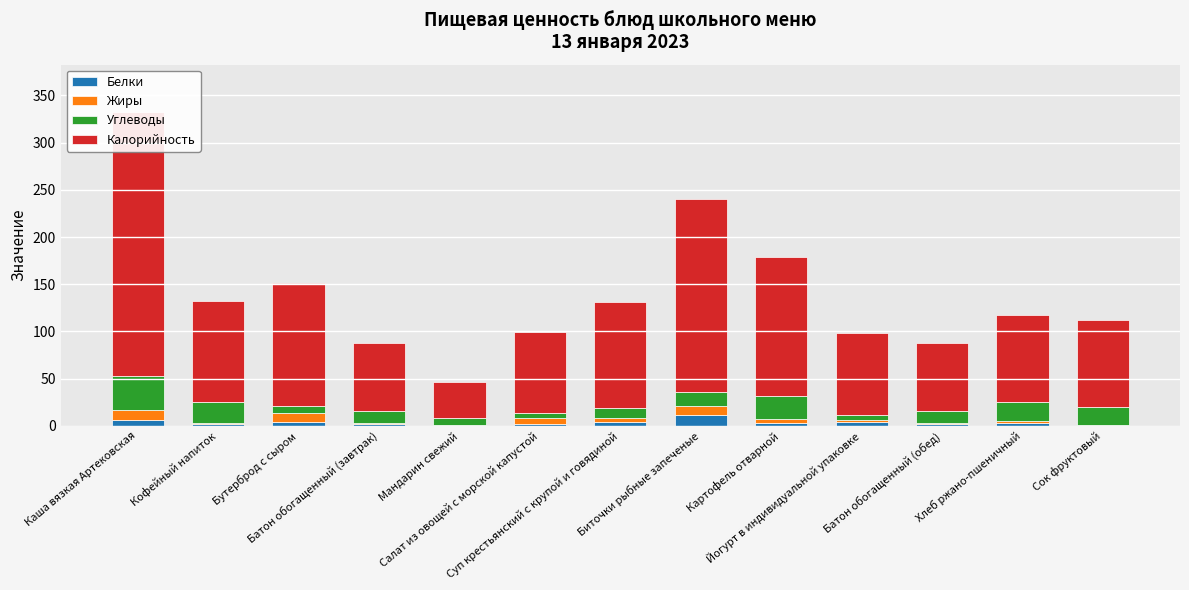

What is the average value of the Углеводы series?

15.2